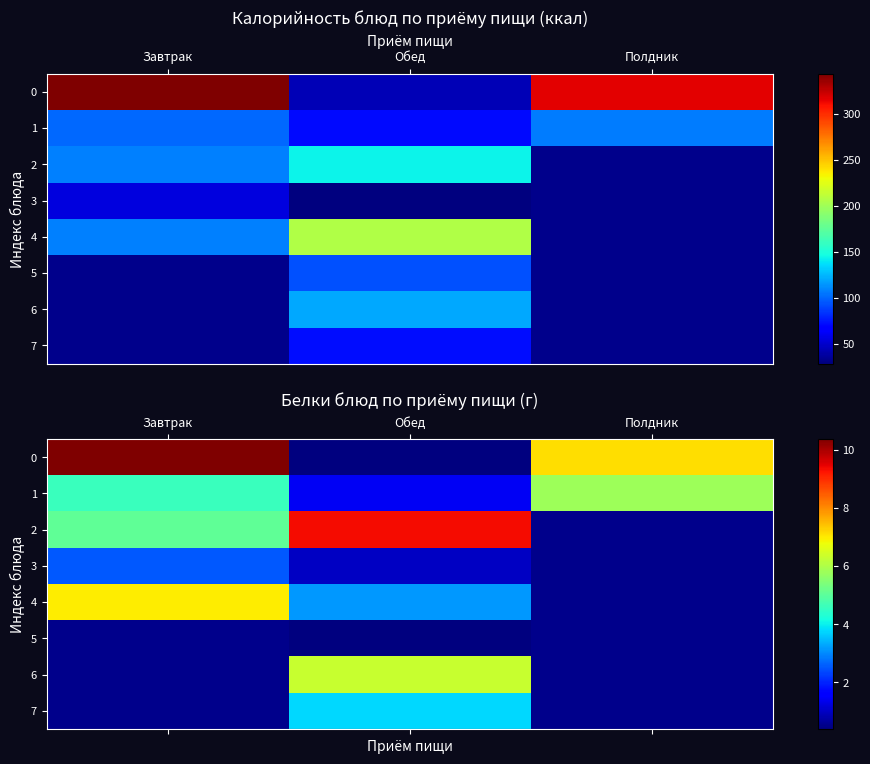

At which category is the sum across all series the highest?

Обед